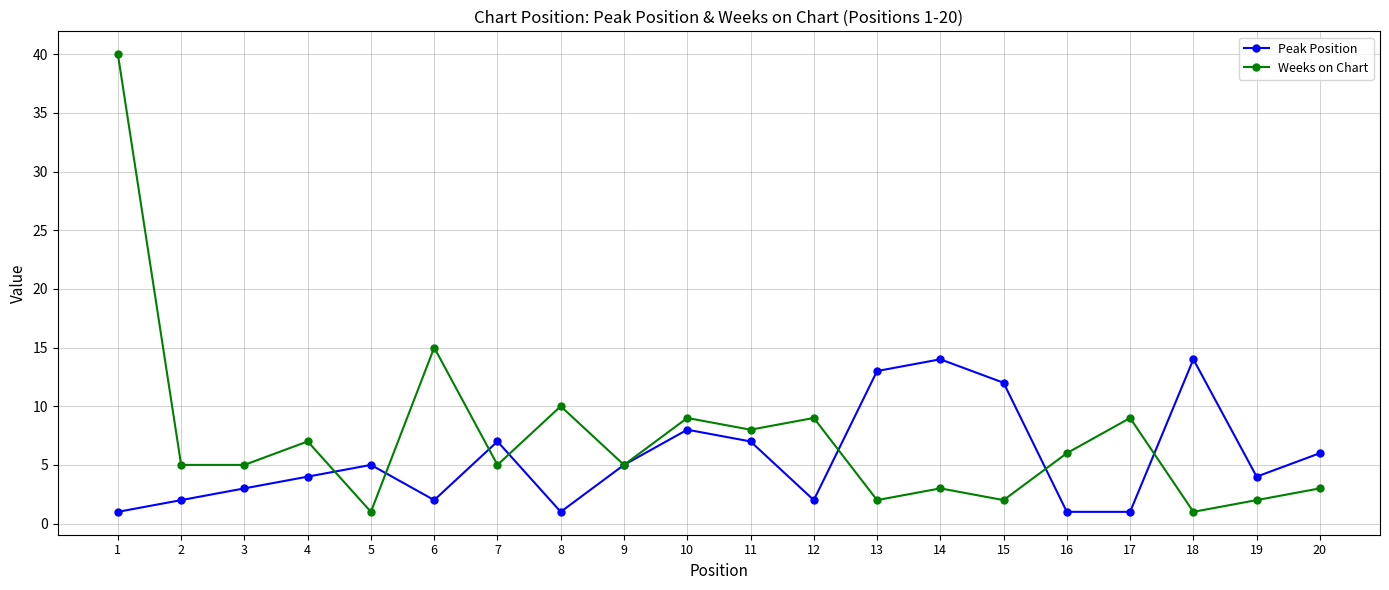

The value of Peak Position at 4 is 4. True or false?

True